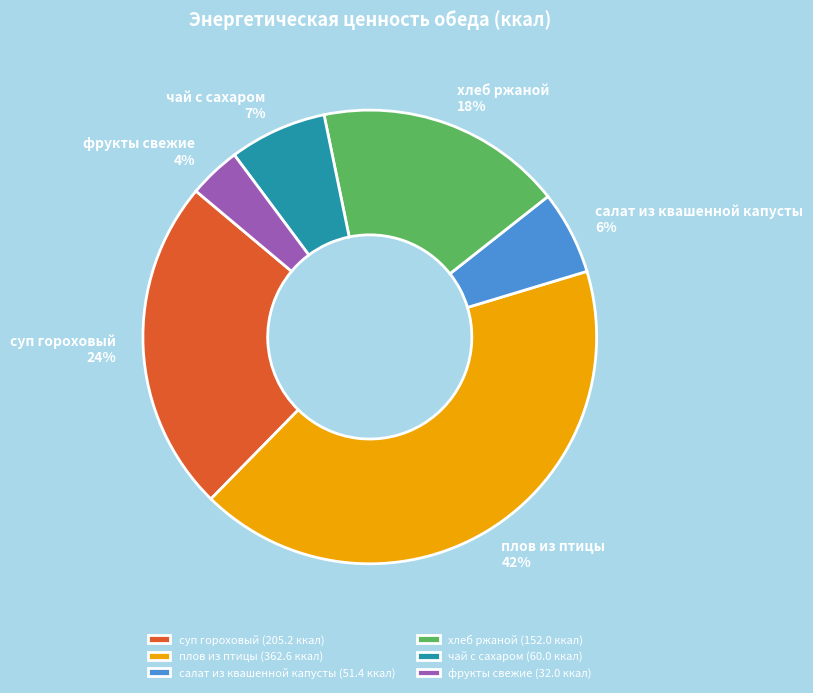

Which slice is the smallest?

фрукты свежие